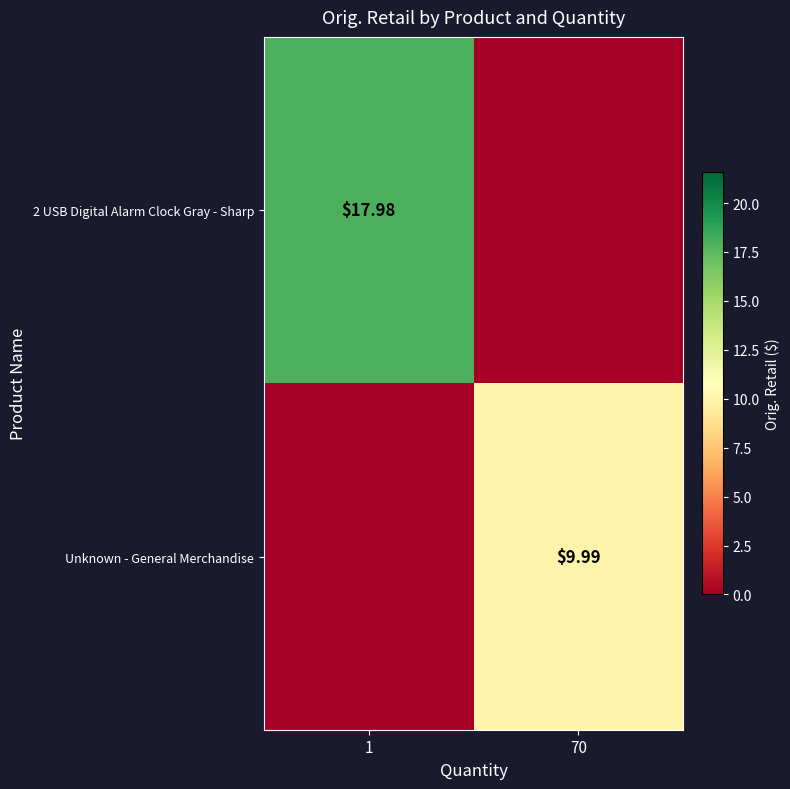

Rank the series at 1 from lowest to highest value.

Unknown - General Merchandise, 2 USB Digital Alarm Clock Gray - Sharp